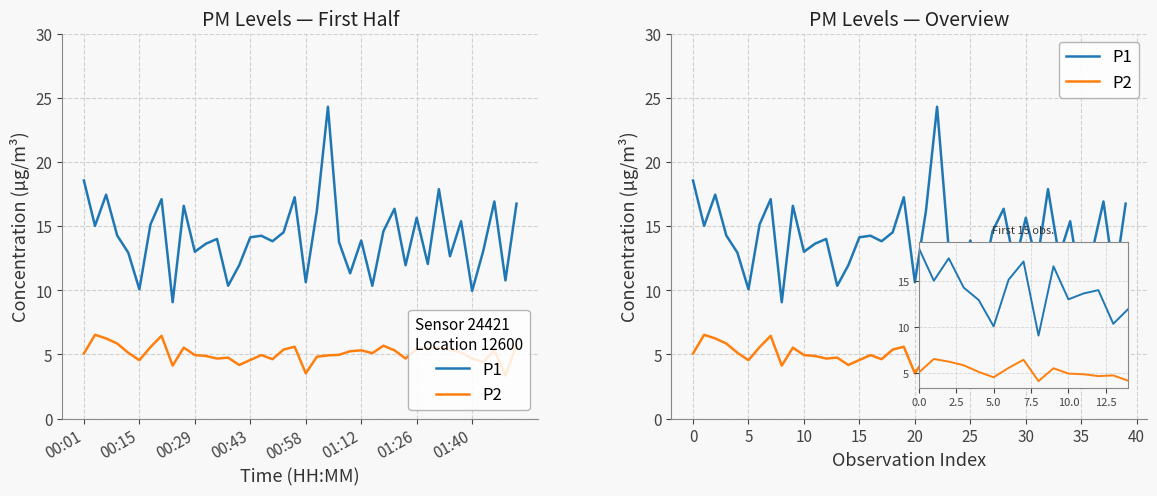

What is the label of the 15th point from the right?

25